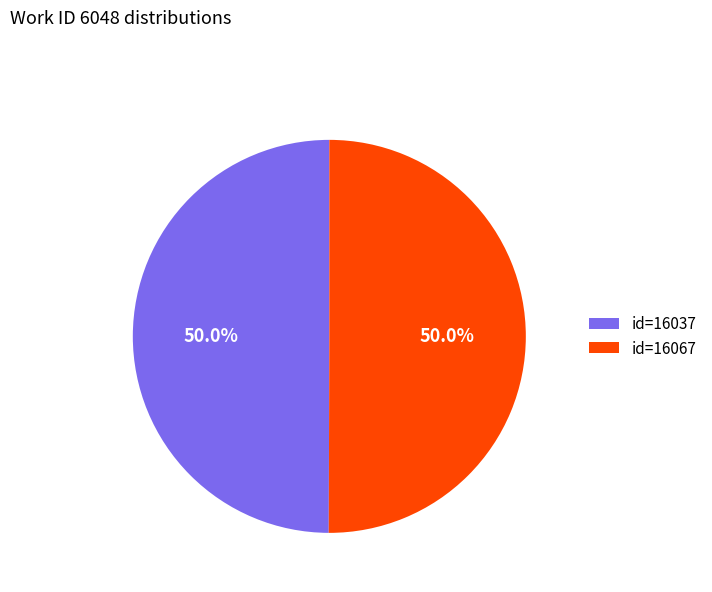

Is the sum of id=16067 and id=16037 greater than half?

Yes